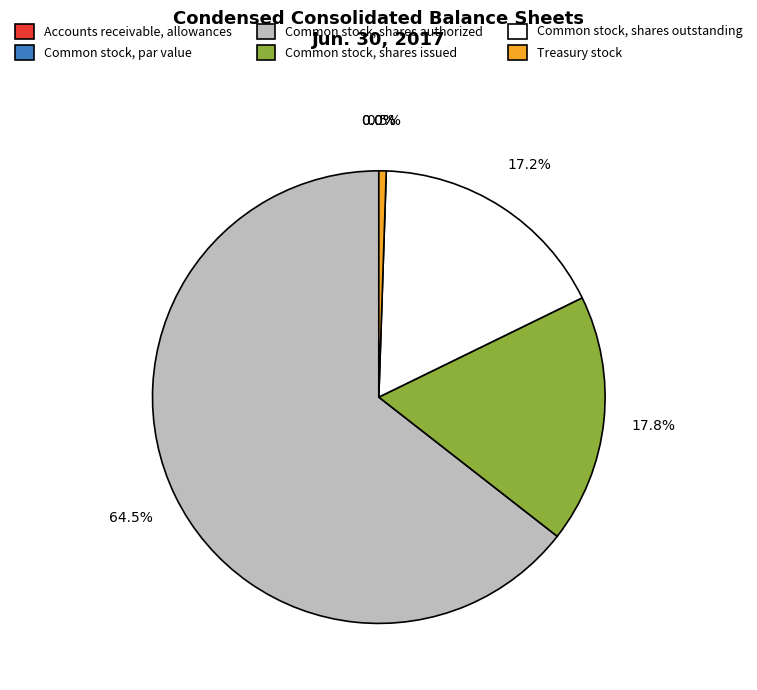

To the nearest percent, what is the difference between the Treasury stock and Accounts receivable, allowances slice percentages?

1%